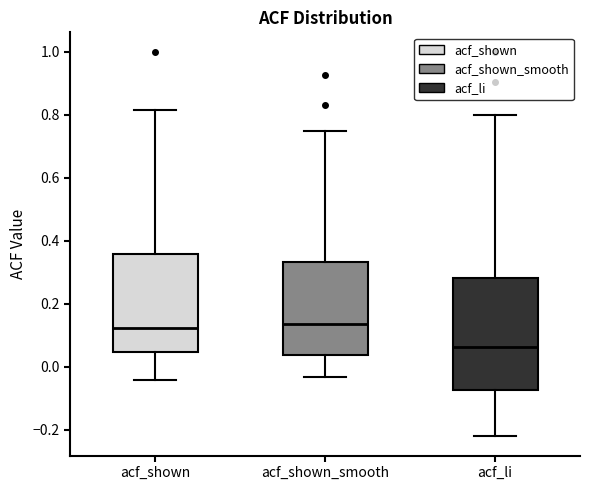

Reading left to right, transcribe this box plot: for each box, give where its median line is, the range the box spans, and where its two whiskers end, as read against the y-axis. The values are not printed on the chart, so give them approximately, as read against the axis.

acf_shown: median 0.12, box 0.04 to 0.36, whiskers -0.04 to 0.82
acf_shown_smooth: median 0.14, box 0.04 to 0.34, whiskers -0.04 to 0.74
acf_li: median 0.06, box -0.08 to 0.28, whiskers -0.22 to 0.80